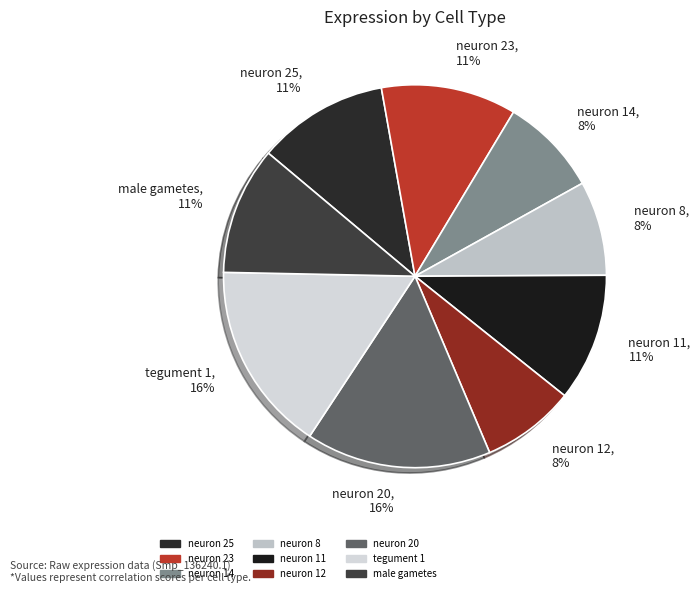

Is there a majority slice in this chart?

No